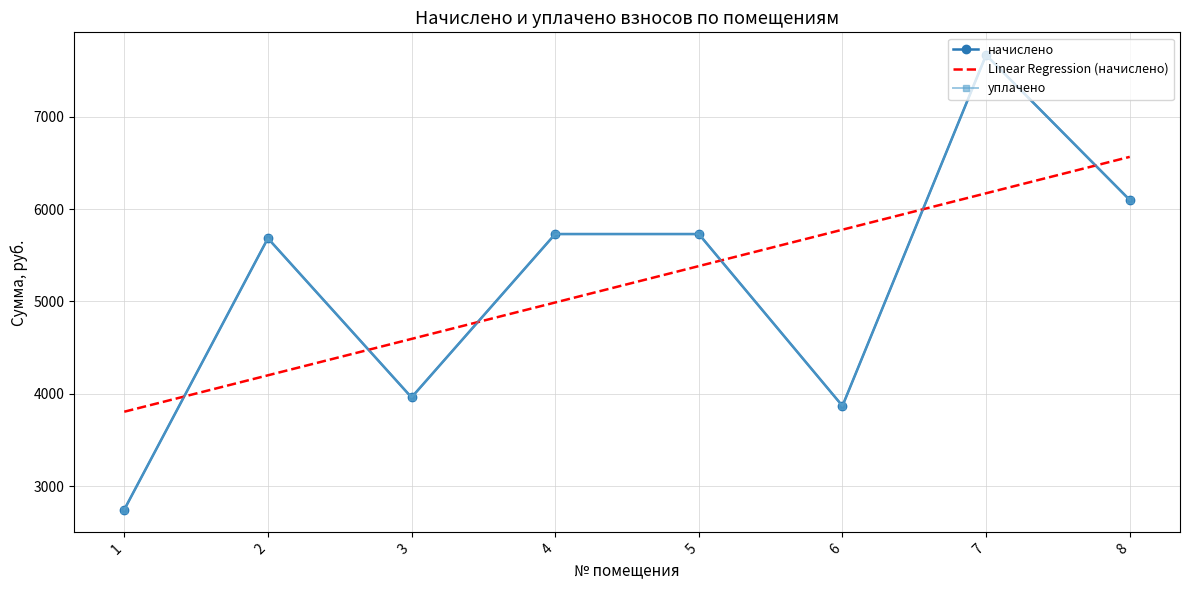

What is the sum of the уплачено values at 8 and 2?

11781.1